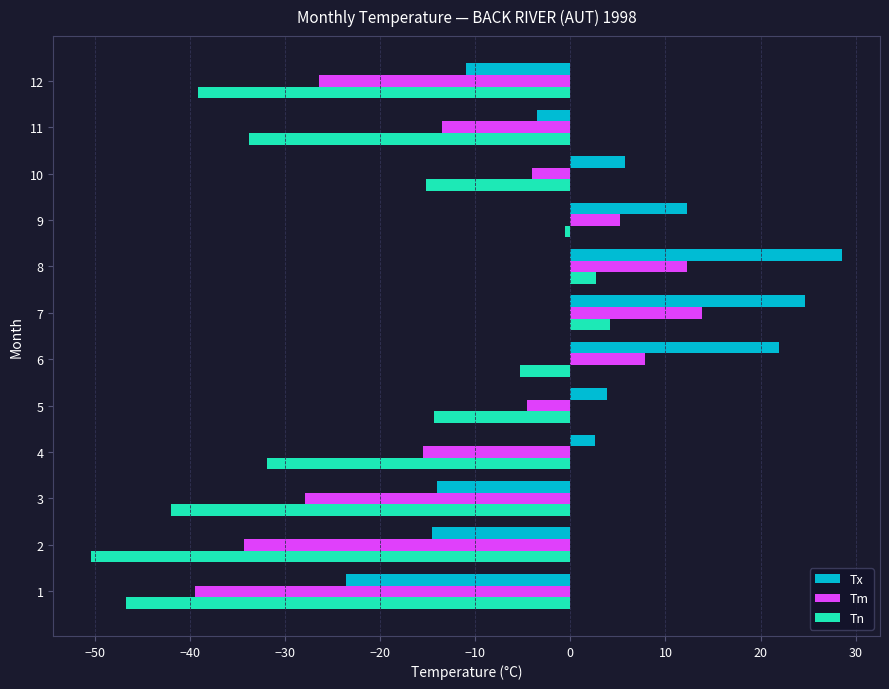

Where is Tx nearest to the value 2?

4